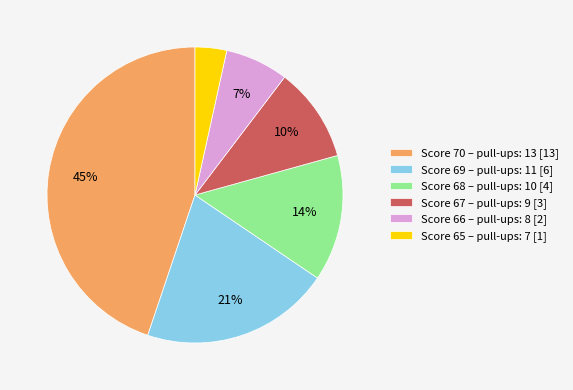

Rank the categories by value from lowest to highest.

Score 65 – pull-ups: 7 [1], Score 66 – pull-ups: 8 [2], Score 67 – pull-ups: 9 [3], Score 68 – pull-ups: 10 [4], Score 69 – pull-ups: 11 [6], Score 70 – pull-ups: 13 [13]